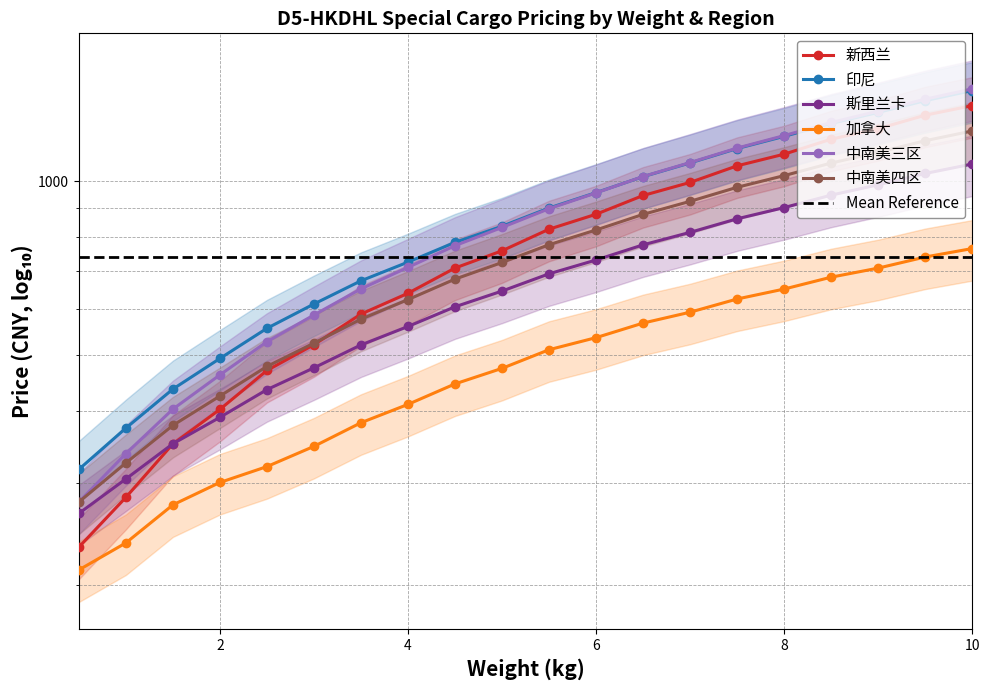

At how many categories does at least one series exceed 1279?

3